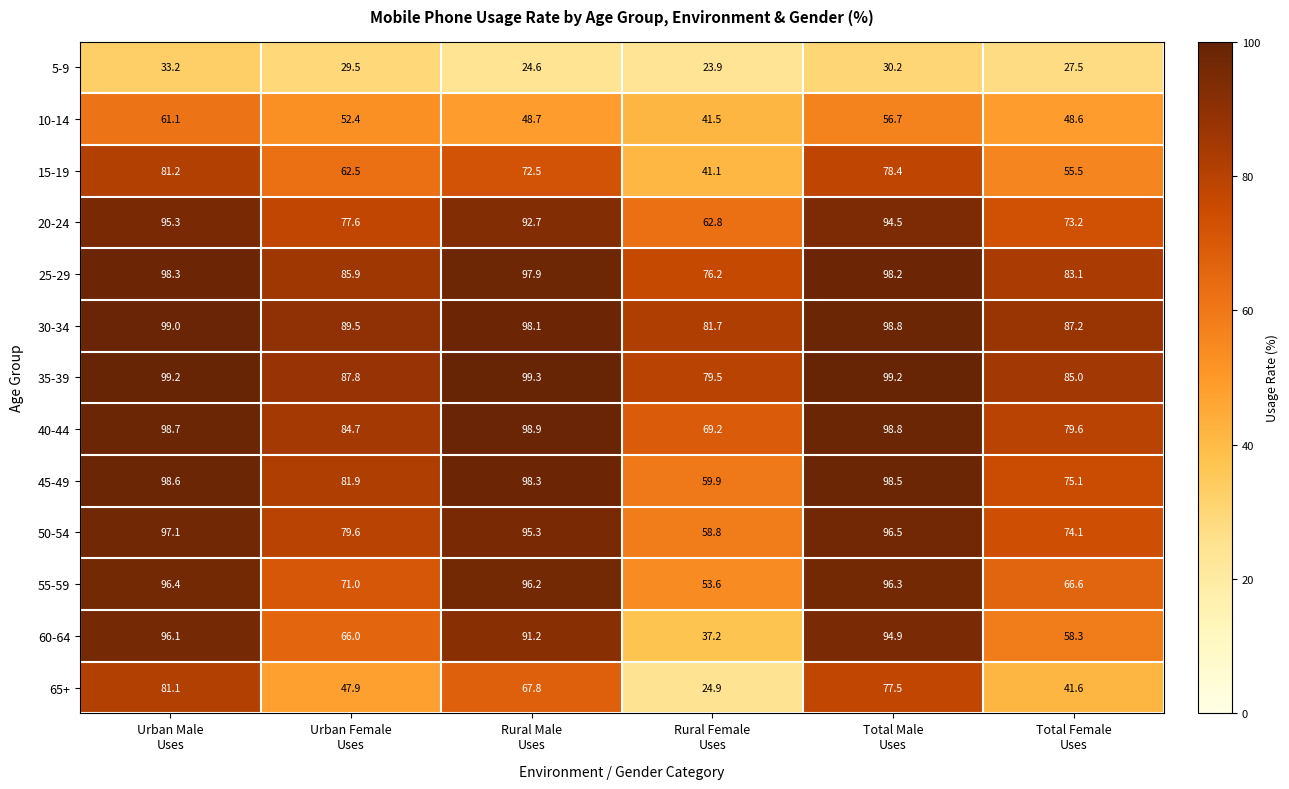

At how many categories does at least one series exceed 75?

6